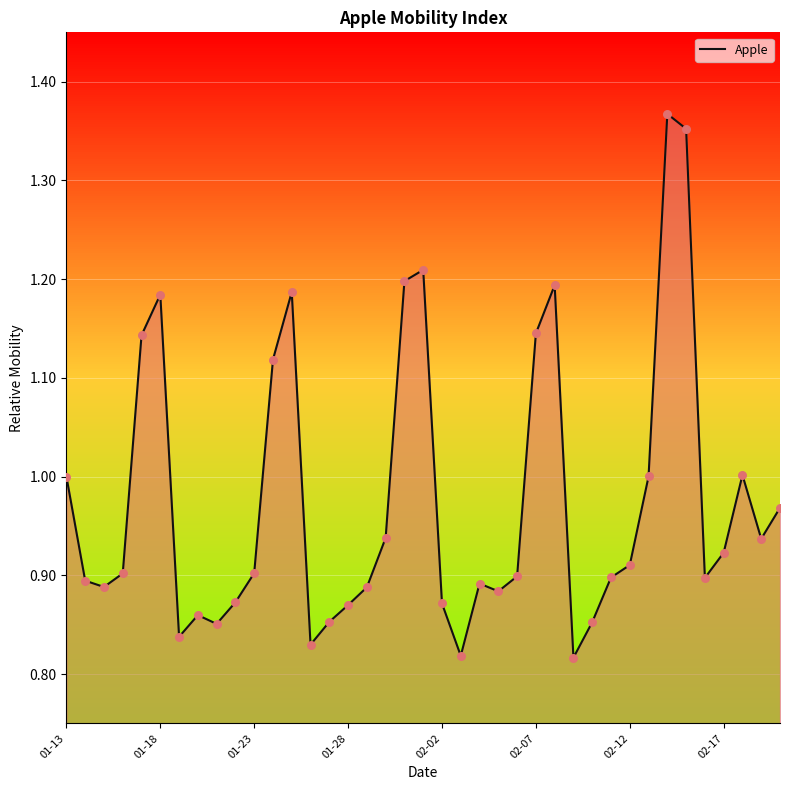

What is the difference between the maximum and minimum values?

0.6